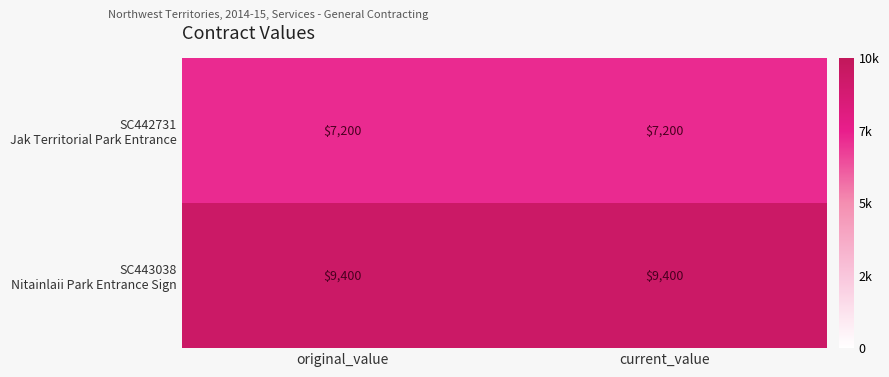

What is the smallest value displayed?

7200